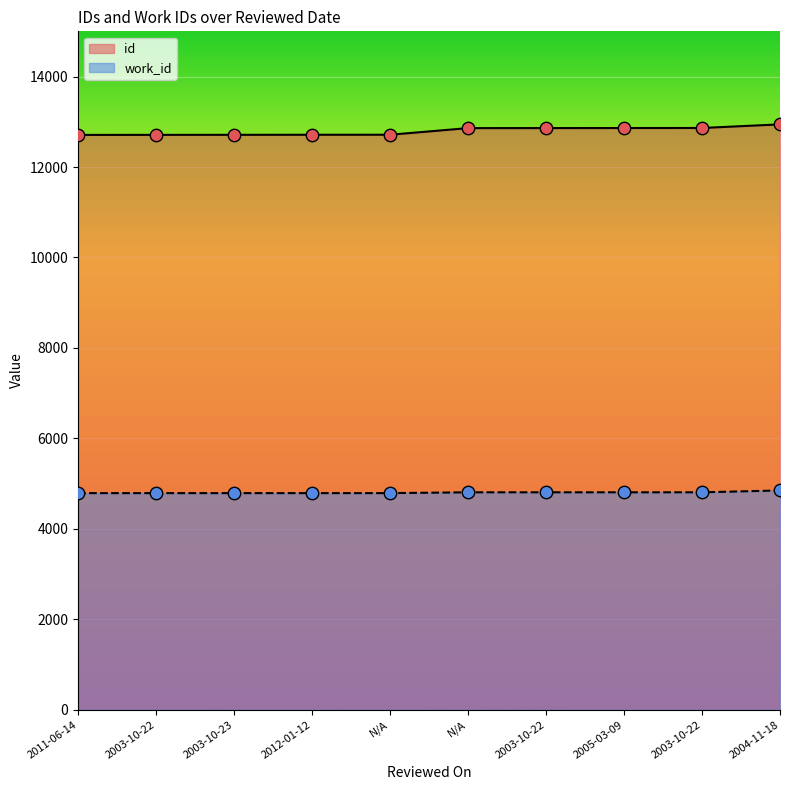

Which series reaches the maximum Y coordinate?

id